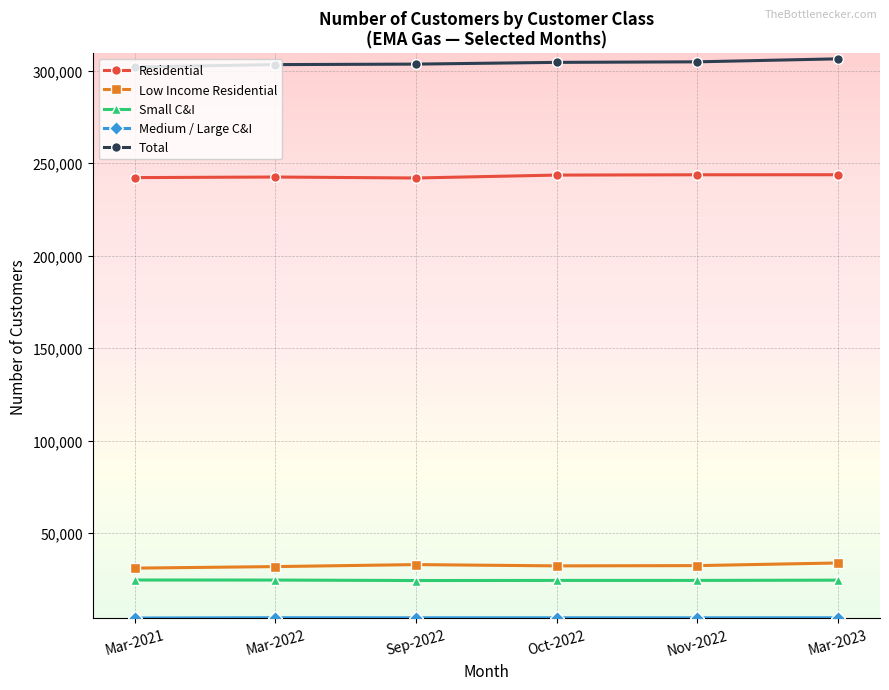

In Small C&I, how many points are lower than both neighbors (excluding endpoints)?

1